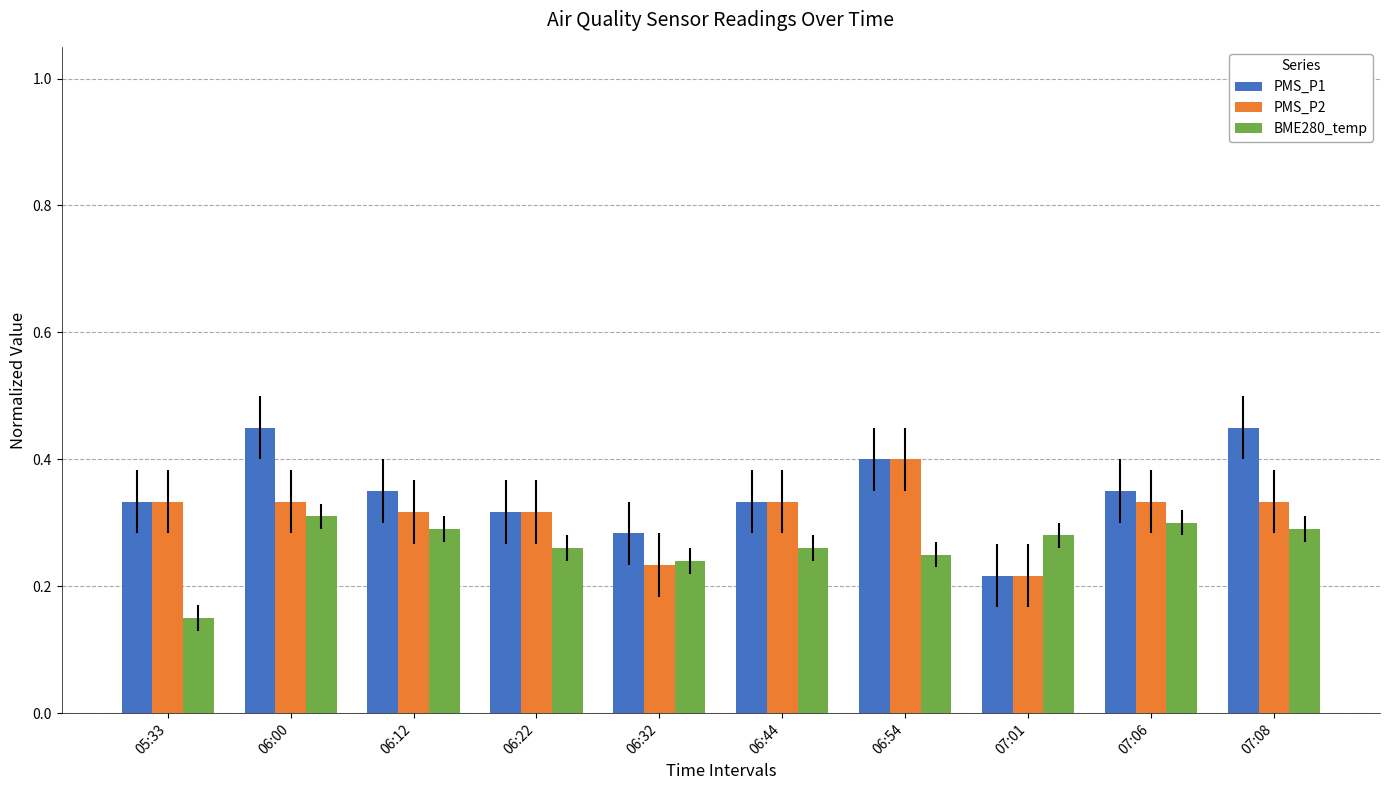

Is the value of PMS_P1 at 05:33 greater than the value of BME280_temp at 06:22?

Yes